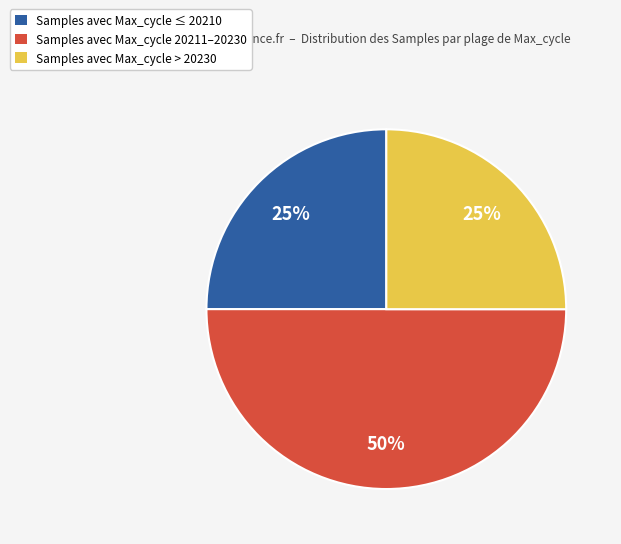

How many segments does this pie chart have?

3